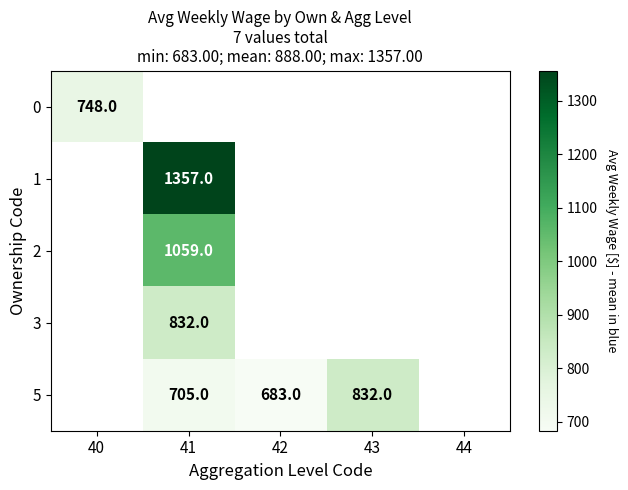

True or false: 5 has a value of 683 at 42.

True